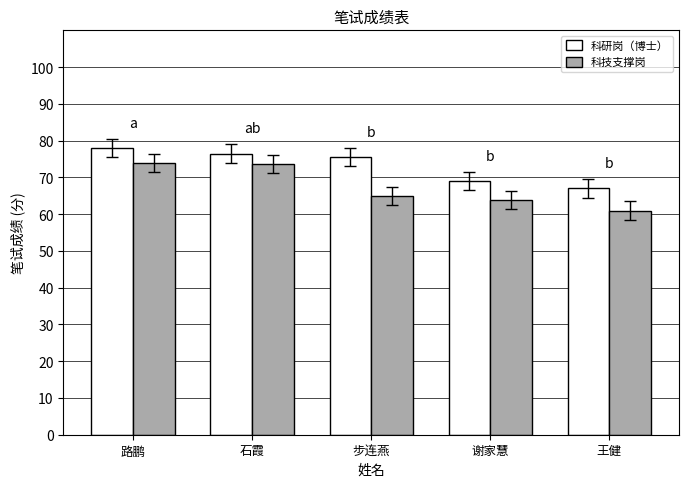

Is the value of 科研岗（博士） at 步连燕 greater than the value of 科技支撑岗 at 谢家慧?

Yes